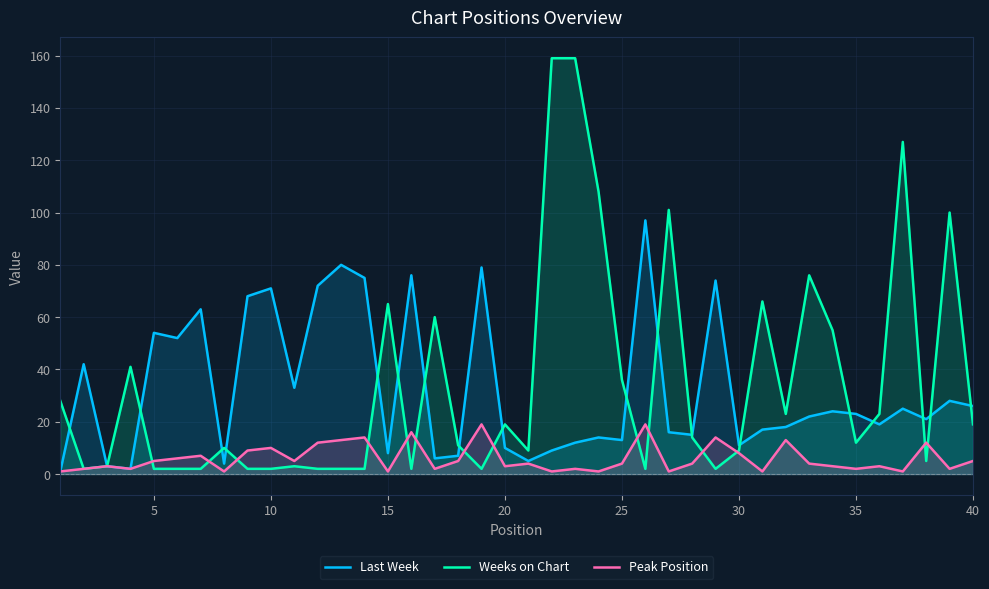

At how many categories does at least one series exceed 55?

20